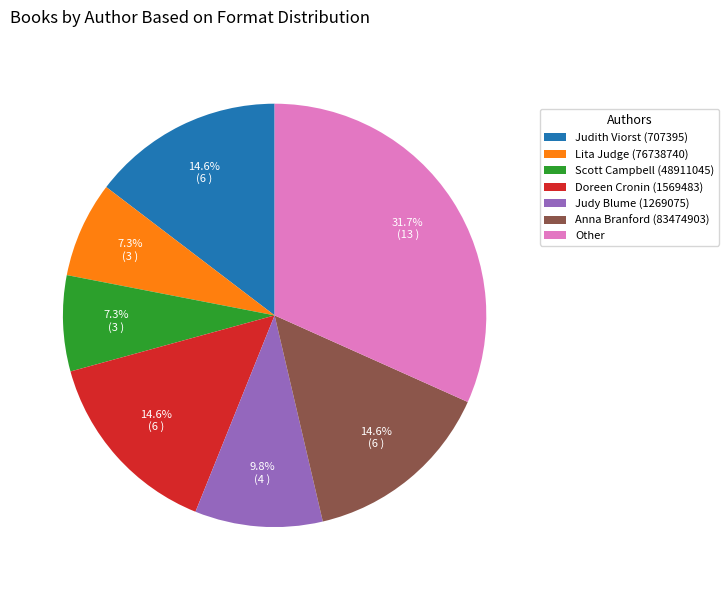

How many slices are in this pie chart?

7